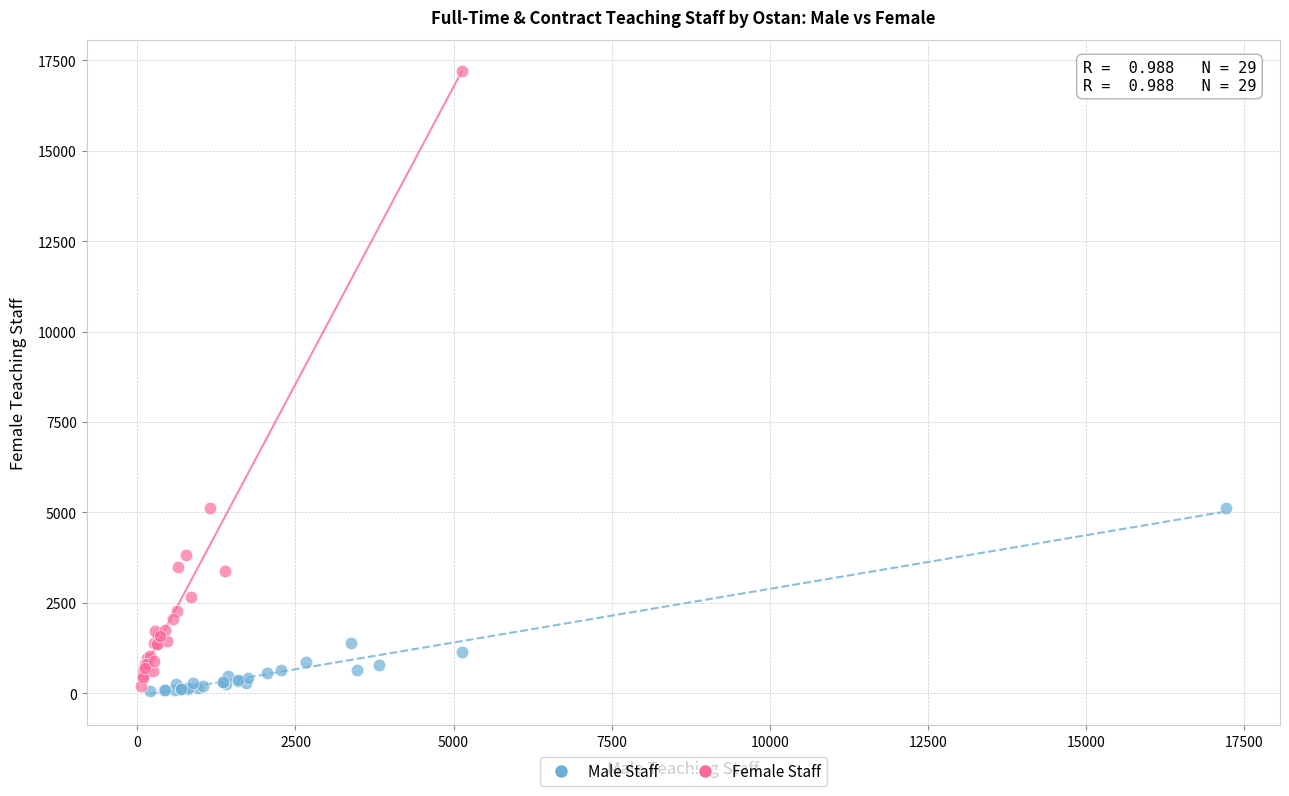

Which series contains the highest Y value?

Female Staff